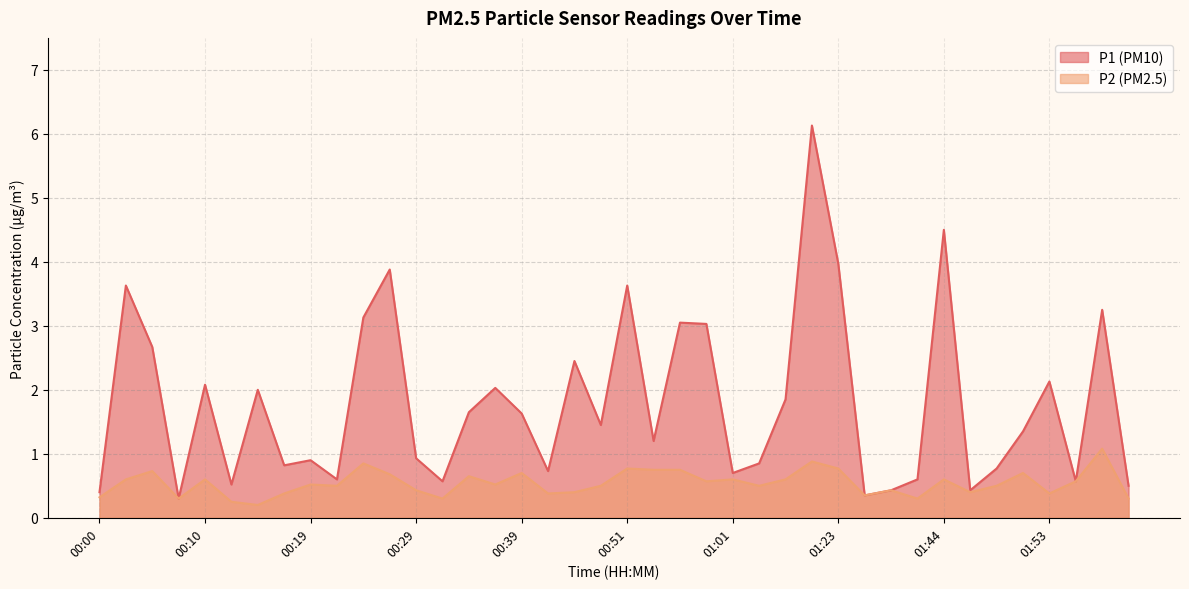

What are all the series names shown in the legend?

P1, P2